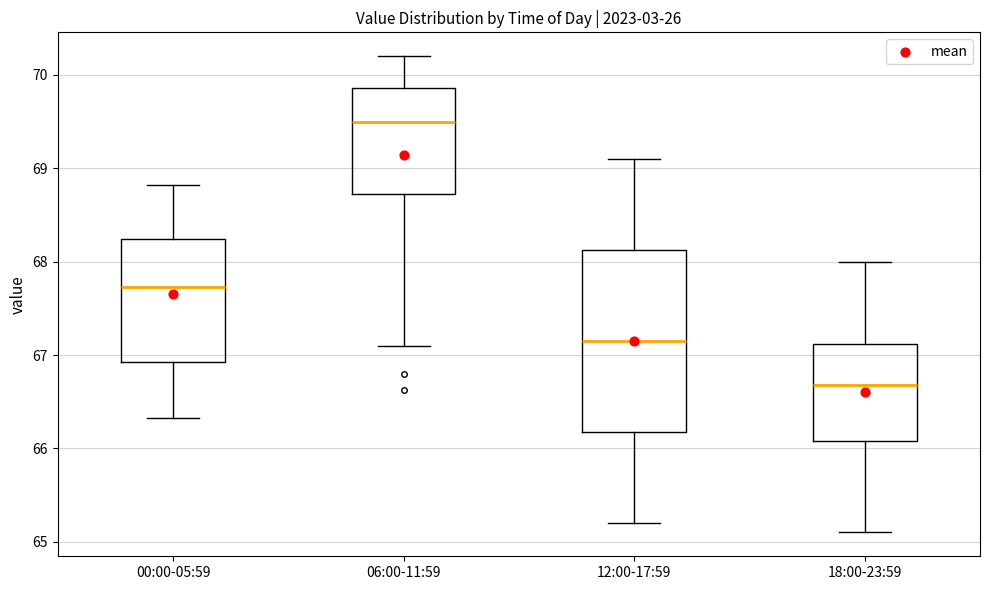

Reading left to right, read every box against the y-axis: the position of its median line, the range the box covers, and the ends of its whiskers. The values are not printed on the chart, so give them approximately, as read against the axis.

00:00-05:59: median 67.7, box 66.9 to 68.2, whiskers 66.3 to 68.8
06:00-11:59: median 69.5, box 68.7 to 69.9, whiskers 67.1 to 70.2
12:00-17:59: median 67.2, box 66.2 to 68.1, whiskers 65.2 to 69.1
18:00-23:59: median 66.7, box 66.1 to 67.1, whiskers 65.1 to 68.0